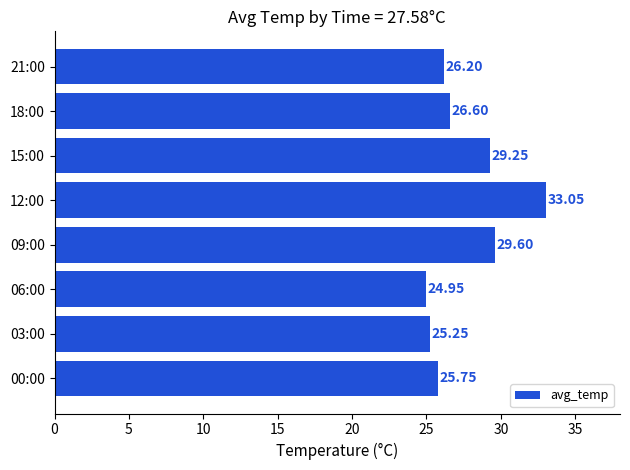

Approximately how many times larger is the value at 00:00 compared to 15:00?

0.9